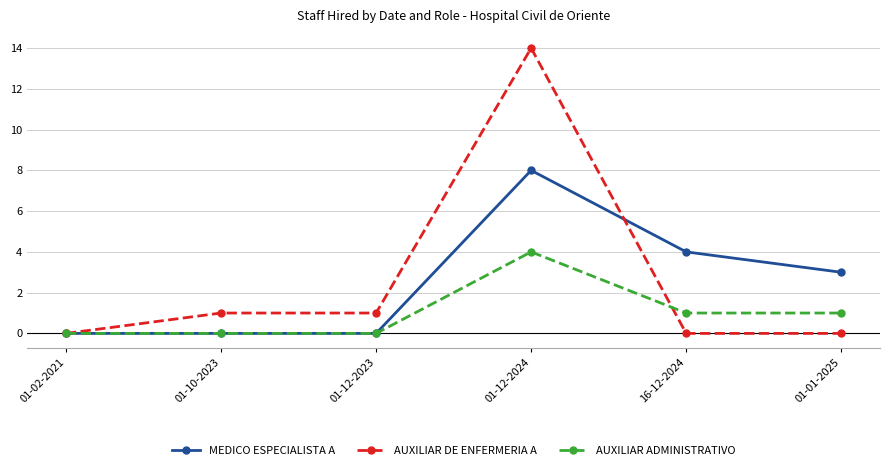

Reading left to right, transcribe all the data shown in this chart.

MEDICO ESPECIALISTA A: 0	0	0	8	4	3
AUXILIAR DE ENFERMERIA A: 0	1	1	14	0	0
AUXILIAR ADMINISTRATIVO: 0	0	0	4	1	1